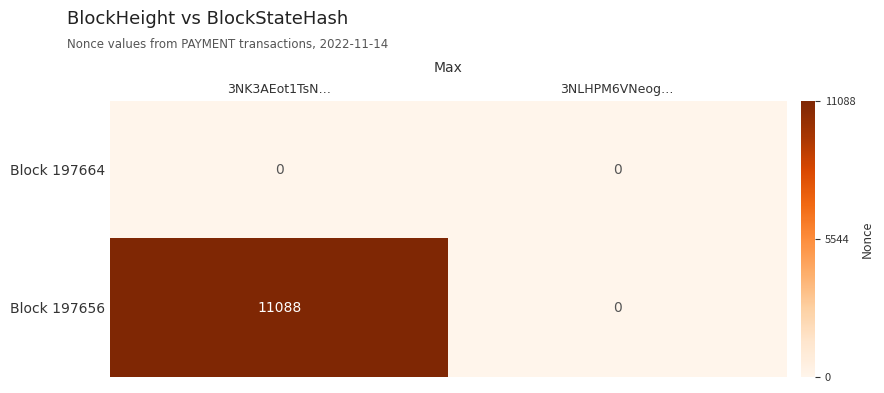

What is the average value of the Block 197656 series?

5544